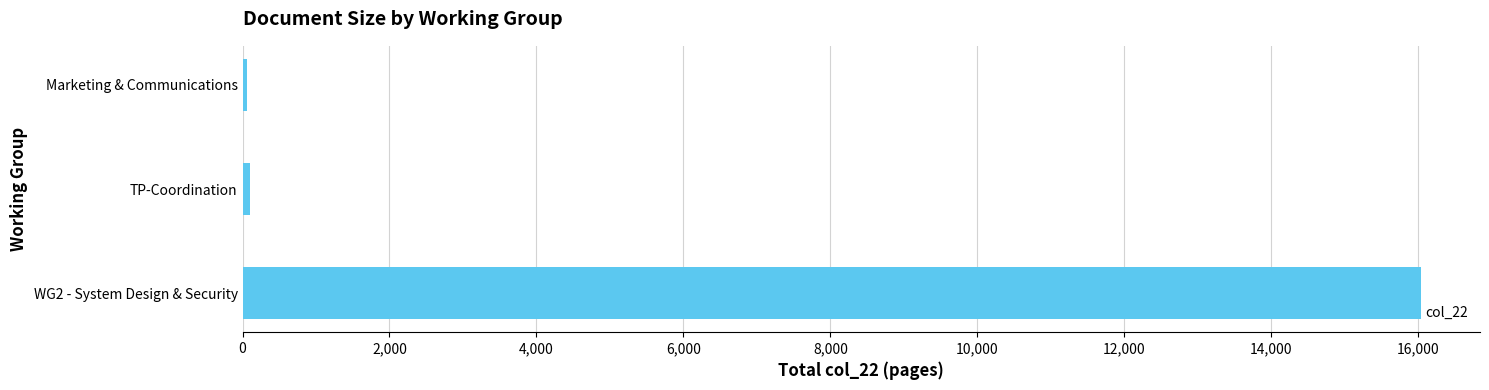

The value at WG2 - System Design & Security is 16040. True or false?

True